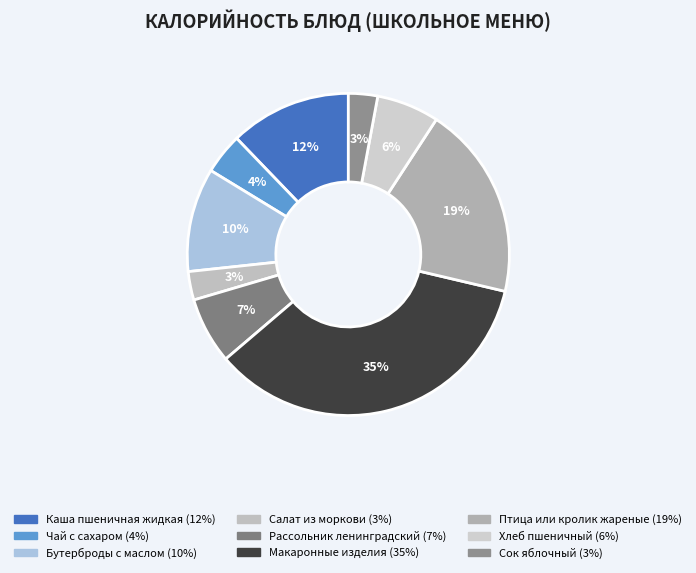

The Бутерброды с маслом slice represents 20% of the pie. True or false?

False